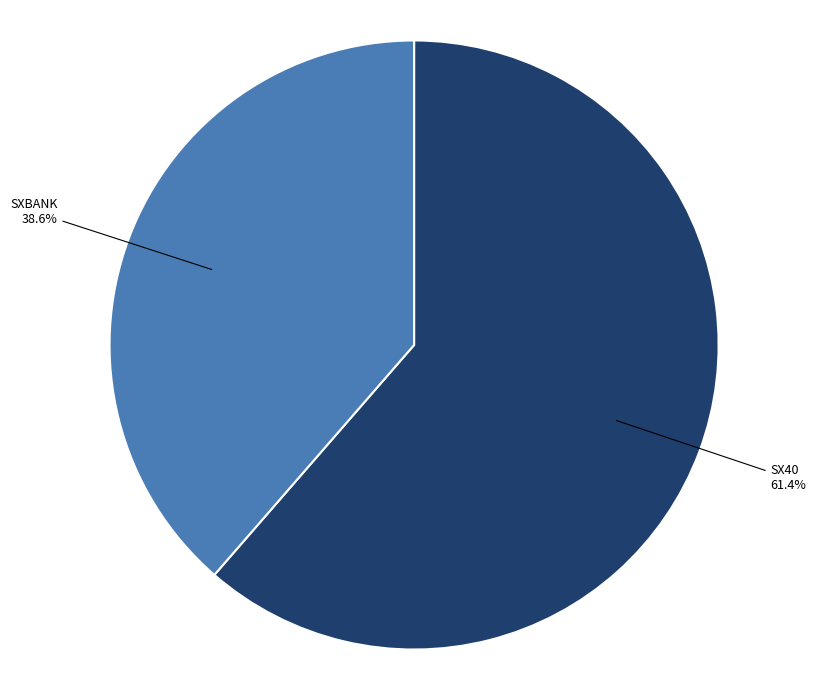

To the nearest percent, what portion does SX40 represent?

61%